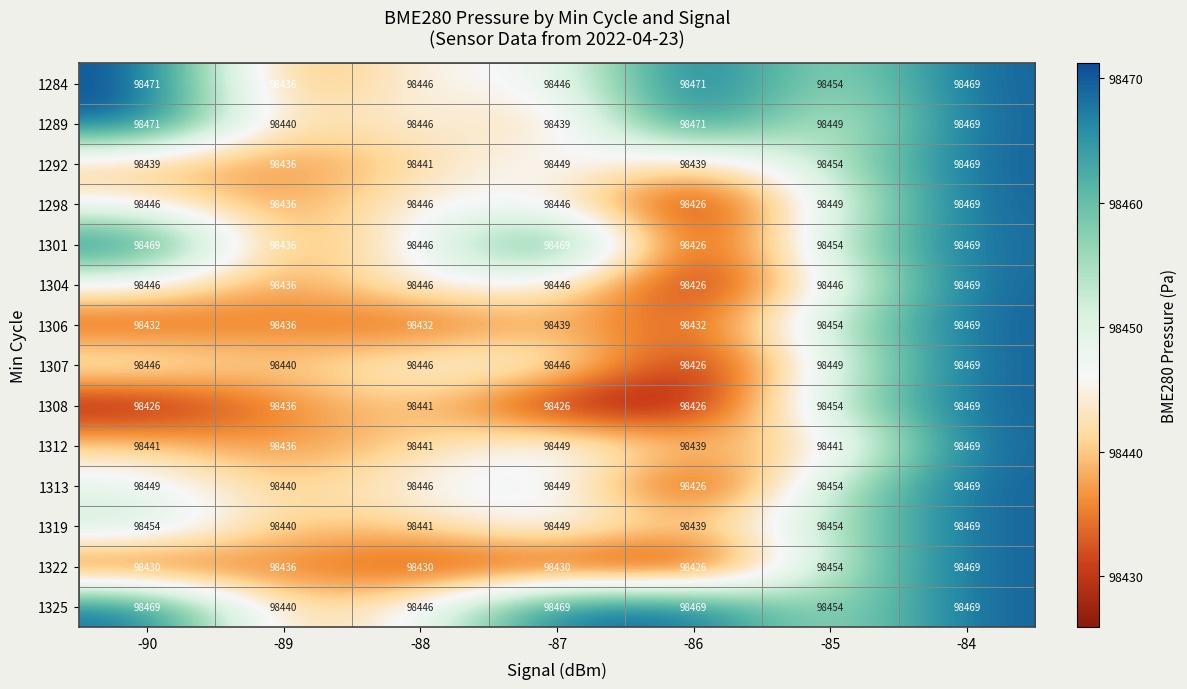

The 1298 series shows 98449 at -85. True or false?

True